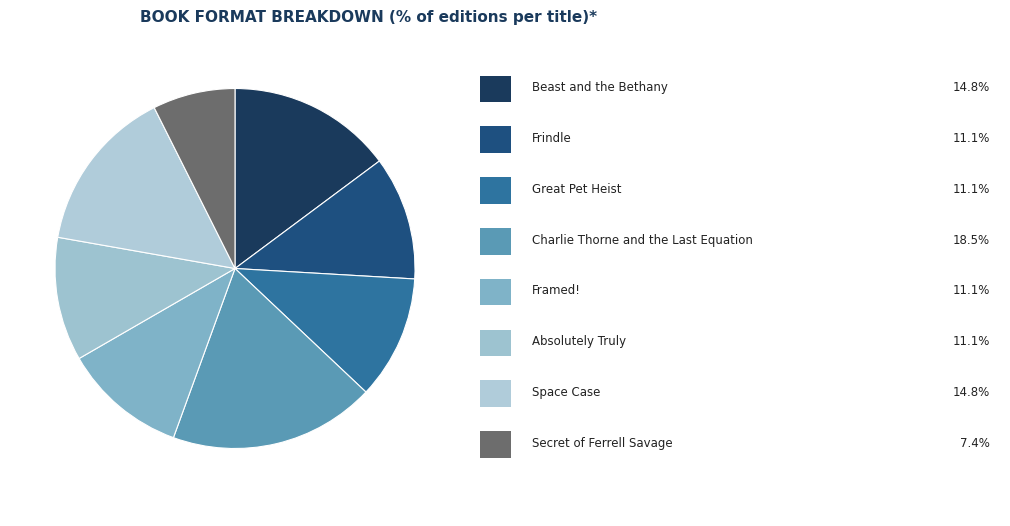

Count the number of slices in the pie.

8